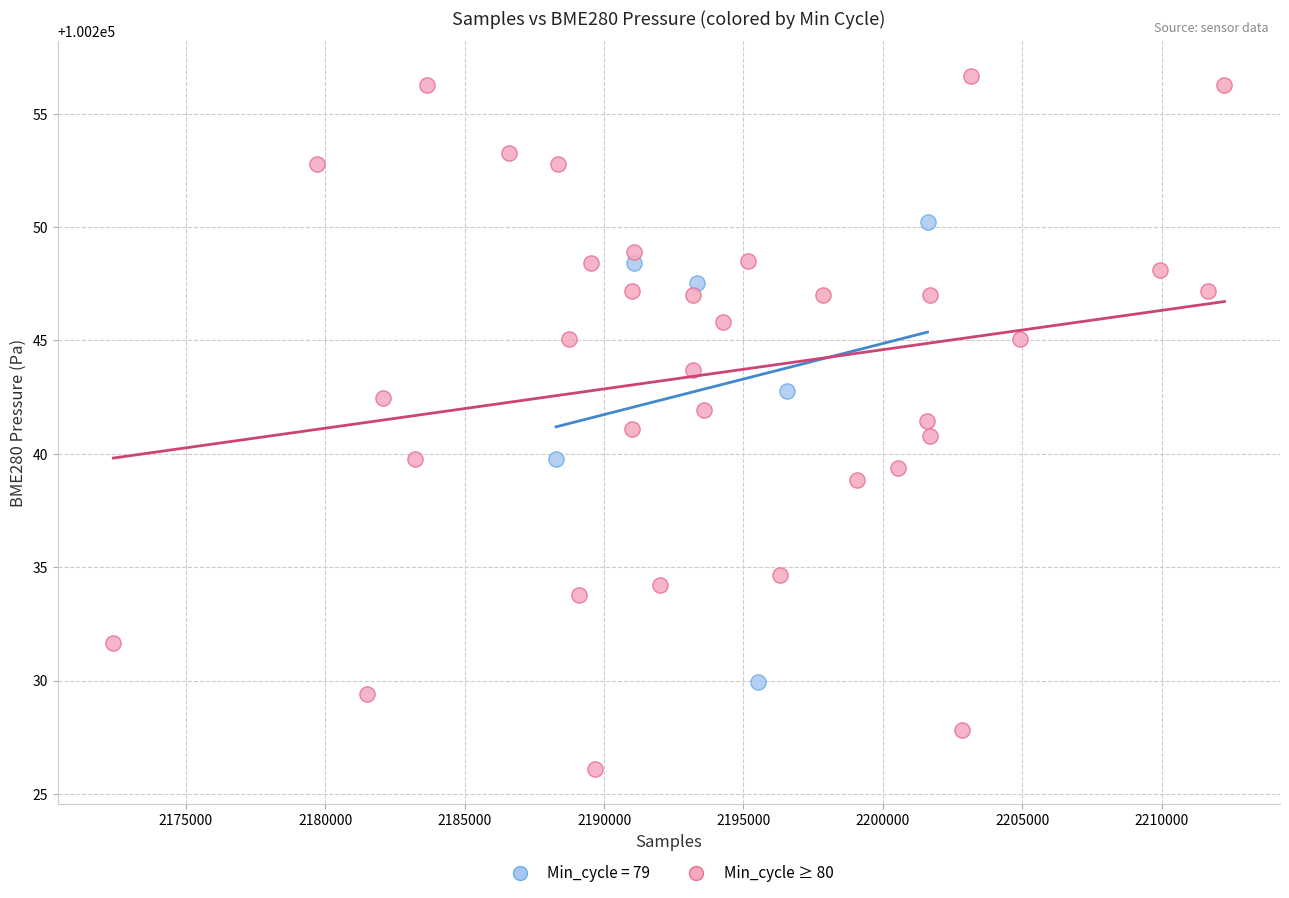

Which series reaches the minimum Y coordinate?

Min_cycle ≥ 80